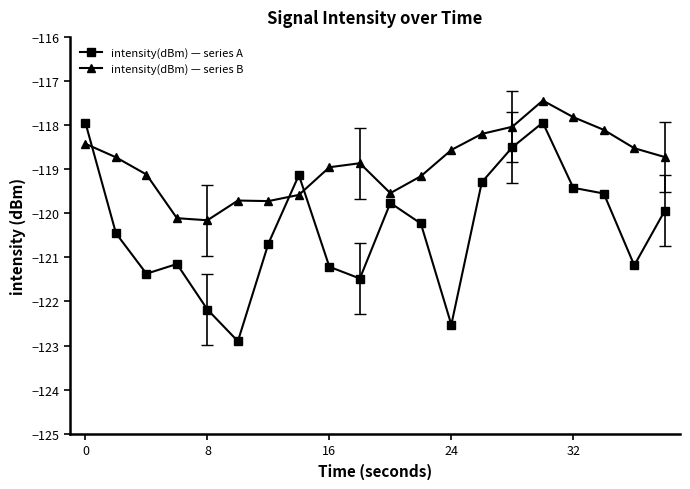

List the series in order of their peak value, highest first.

intensity(dBm) — series B, intensity(dBm) — series A